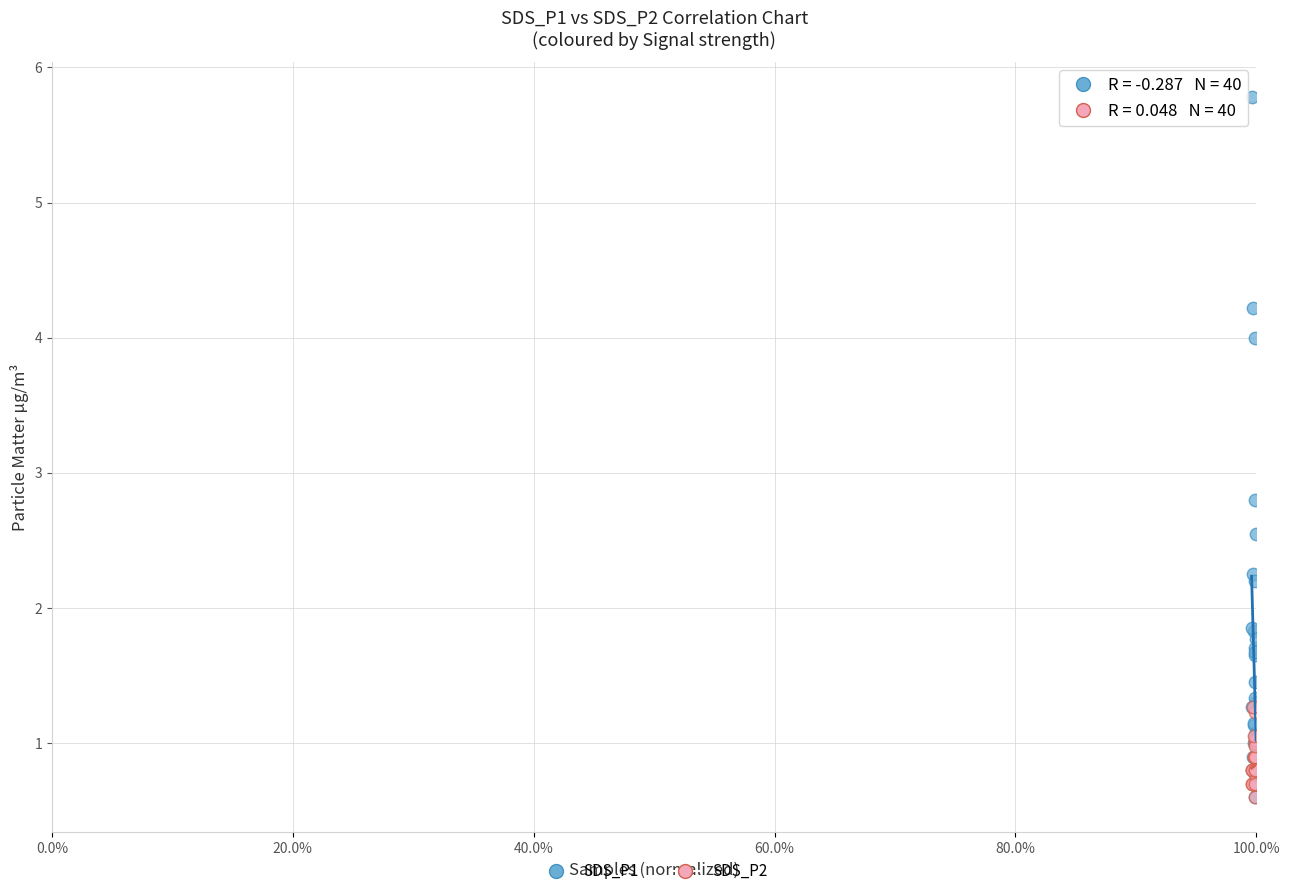

Across all series, what Y value is closest to 3?

2.8